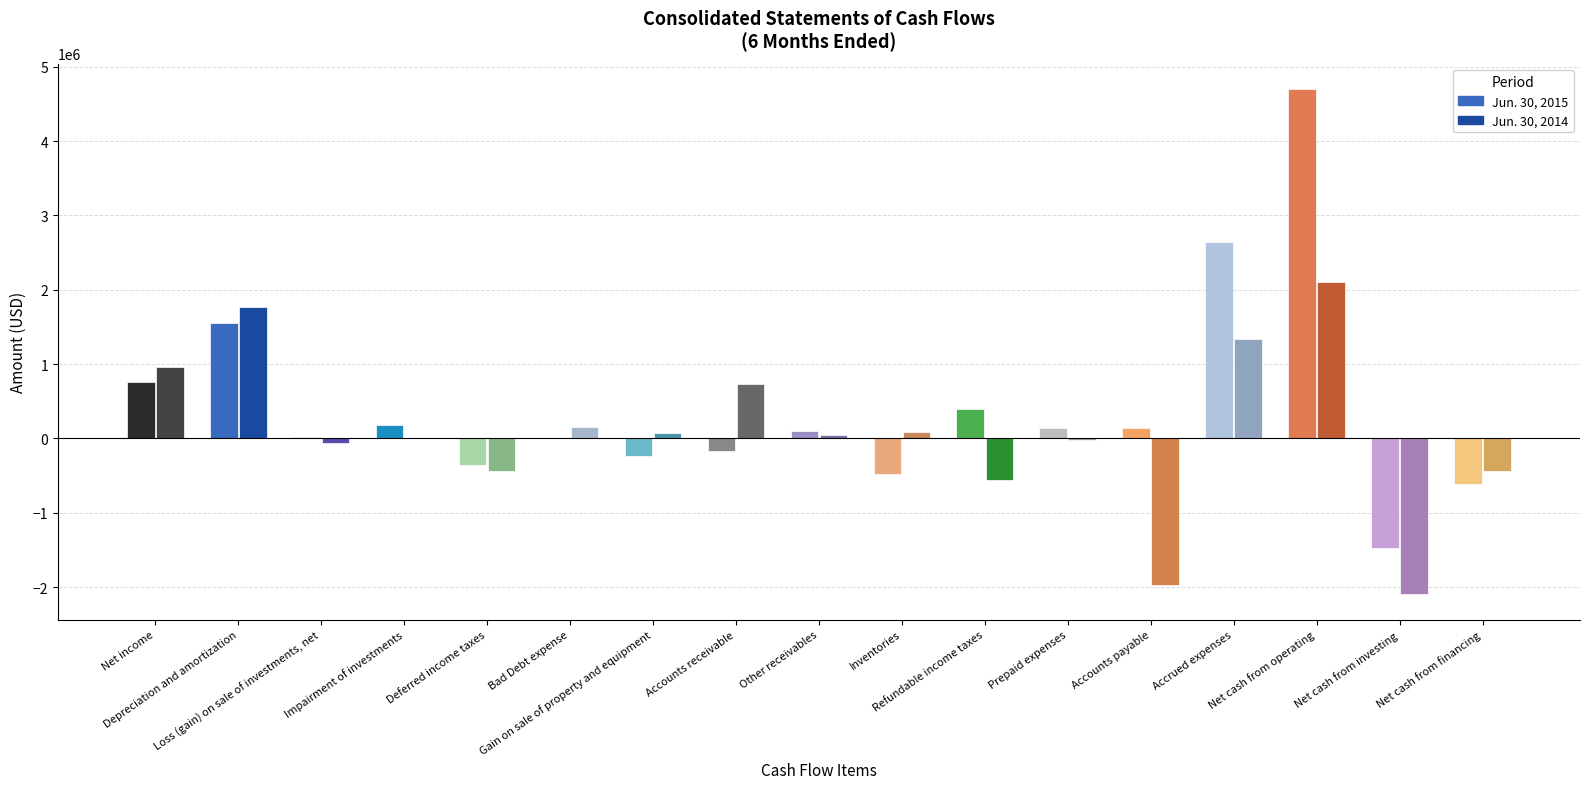

Reading left to right, what are all the values shown in this chart?

Jun. 30, 2015: Net income=752631	Depreciation and amortization=1552997	Loss (gain) on sale of investments, net=21937	Impairment of investments=179500	Deferred income taxes=-351818	Bad Debt expense=250	Gain on sale of property and equipment=-243083	Accounts receivable=-166829	Other receivables=105544	Inventories=-475597	Refundable income taxes=399494	Prepaid expenses=138171	Accounts payable=138467	Accrued expenses=2636686	Net cash from operating=4702950	Net cash from investing=-1472643	Net cash from financing=-617472
Jun. 30, 2014: Net income=966595	Depreciation and amortization=1769077	Loss (gain) on sale of investments, net=-62130	Impairment of investments=0	Deferred income taxes=-440285	Bad Debt expense=156049	Gain on sale of property and equipment=76484	Accounts receivable=728281	Other receivables=46591	Inventories=88467	Refundable income taxes=-562986	Prepaid expenses=-28125	Accounts payable=-1972157	Accrued expenses=1336163	Net cash from operating=2102024	Net cash from investing=-2097773	Net cash from financing=-441221